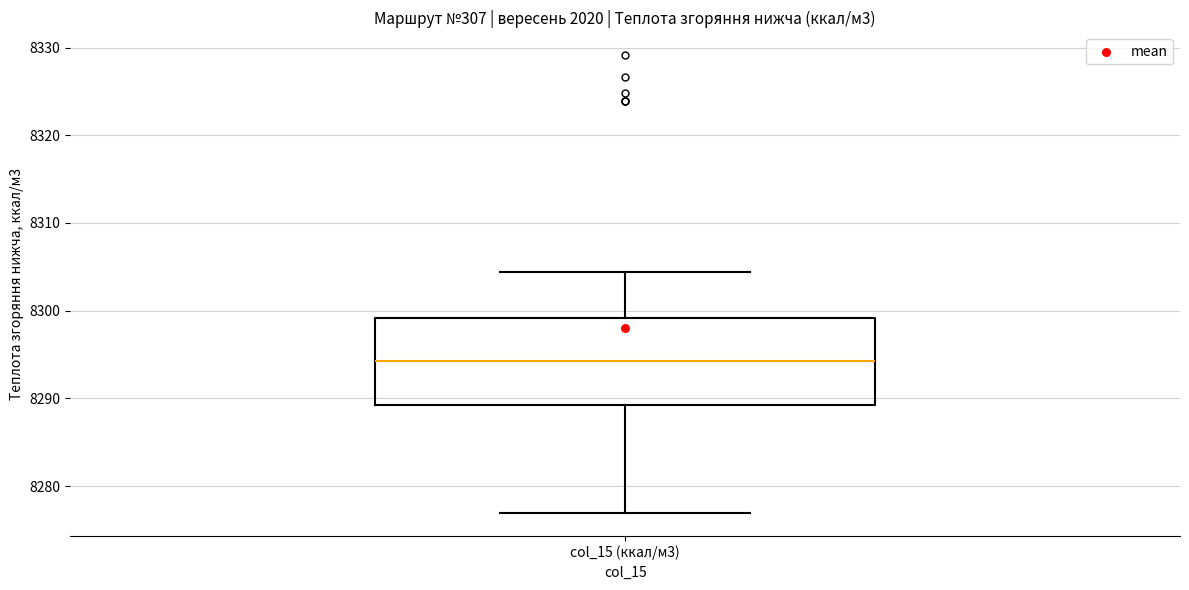

Transcribe this box plot: give where the median line is, the range the box spans, and where the two whiskers end, as read against the y-axis. The values are not printed on the chart, so give them approximately, as read against the axis.

median 8294, box 8289 to 8299, whiskers 8277 to 8304